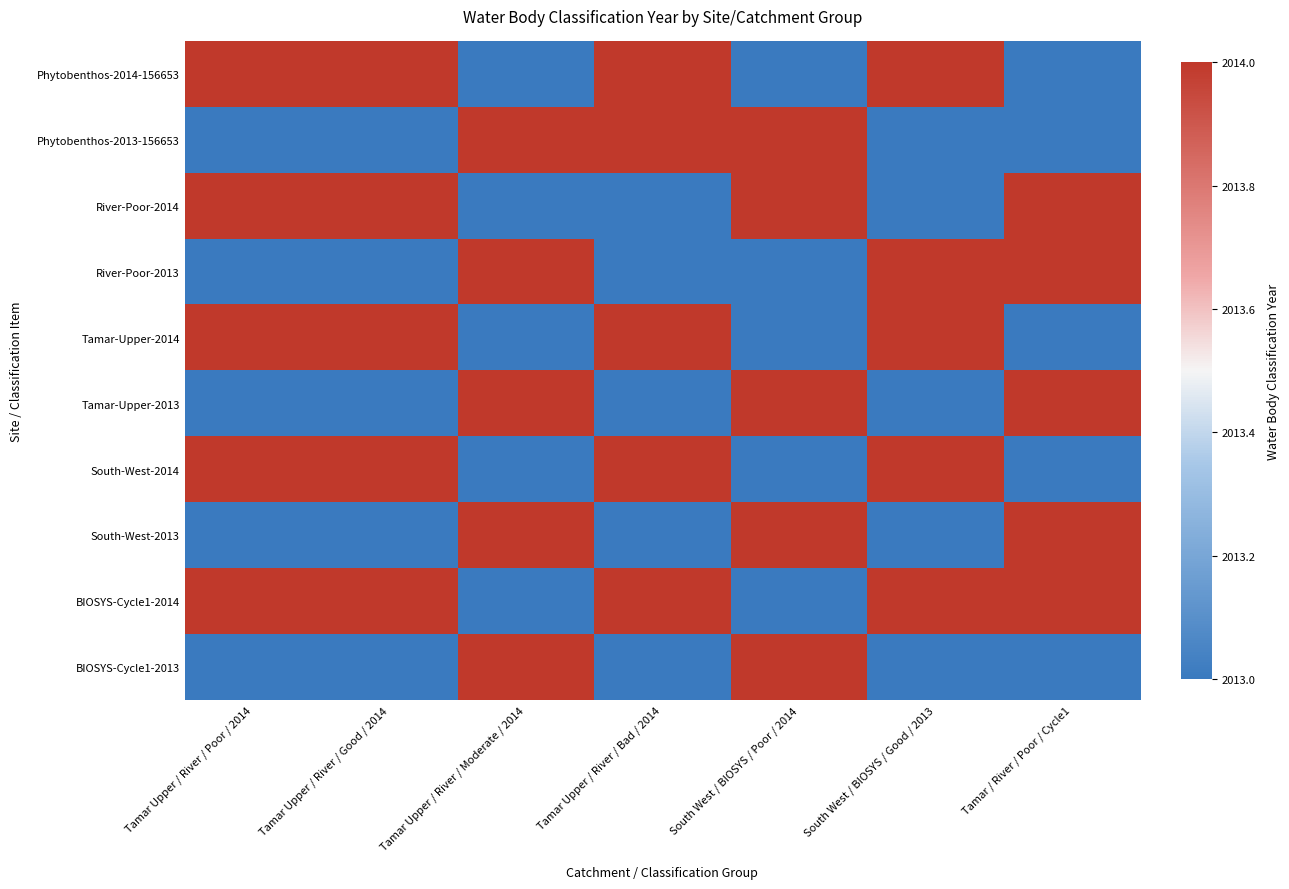

Reading left to right, extract all data points from this chart.

Phytobenthos-2014-156653: Tamar Upper / River / Poor / 2014=2014	Tamar Upper / River / Good / 2014=2014	Tamar Upper / River / Moderate / 2014=2013	Tamar Upper / River / Bad / 2014=2014	South West / BIOSYS / Poor / 2014=2013	South West / BIOSYS / Good / 2013=2014	Tamar / River / Poor / Cycle1=2013
Phytobenthos-2013-156653: Tamar Upper / River / Poor / 2014=2013	Tamar Upper / River / Good / 2014=2013	Tamar Upper / River / Moderate / 2014=2014	Tamar Upper / River / Bad / 2014=2014	South West / BIOSYS / Poor / 2014=2014	South West / BIOSYS / Good / 2013=2013	Tamar / River / Poor / Cycle1=2013
River-Poor-2014: Tamar Upper / River / Poor / 2014=2014	Tamar Upper / River / Good / 2014=2014	Tamar Upper / River / Moderate / 2014=2013	Tamar Upper / River / Bad / 2014=2013	South West / BIOSYS / Poor / 2014=2014	South West / BIOSYS / Good / 2013=2013	Tamar / River / Poor / Cycle1=2014
River-Poor-2013: Tamar Upper / River / Poor / 2014=2013	Tamar Upper / River / Good / 2014=2013	Tamar Upper / River / Moderate / 2014=2014	Tamar Upper / River / Bad / 2014=2013	South West / BIOSYS / Poor / 2014=2013	South West / BIOSYS / Good / 2013=2014	Tamar / River / Poor / Cycle1=2014
Tamar-Upper-2014: Tamar Upper / River / Poor / 2014=2014	Tamar Upper / River / Good / 2014=2014	Tamar Upper / River / Moderate / 2014=2013	Tamar Upper / River / Bad / 2014=2014	South West / BIOSYS / Poor / 2014=2013	South West / BIOSYS / Good / 2013=2014	Tamar / River / Poor / Cycle1=2013
Tamar-Upper-2013: Tamar Upper / River / Poor / 2014=2013	Tamar Upper / River / Good / 2014=2013	Tamar Upper / River / Moderate / 2014=2014	Tamar Upper / River / Bad / 2014=2013	South West / BIOSYS / Poor / 2014=2014	South West / BIOSYS / Good / 2013=2013	Tamar / River / Poor / Cycle1=2014
South-West-2014: Tamar Upper / River / Poor / 2014=2014	Tamar Upper / River / Good / 2014=2014	Tamar Upper / River / Moderate / 2014=2013	Tamar Upper / River / Bad / 2014=2014	South West / BIOSYS / Poor / 2014=2013	South West / BIOSYS / Good / 2013=2014	Tamar / River / Poor / Cycle1=2013
South-West-2013: Tamar Upper / River / Poor / 2014=2013	Tamar Upper / River / Good / 2014=2013	Tamar Upper / River / Moderate / 2014=2014	Tamar Upper / River / Bad / 2014=2013	South West / BIOSYS / Poor / 2014=2014	South West / BIOSYS / Good / 2013=2013	Tamar / River / Poor / Cycle1=2014
BIOSYS-Cycle1-2014: Tamar Upper / River / Poor / 2014=2014	Tamar Upper / River / Good / 2014=2014	Tamar Upper / River / Moderate / 2014=2013	Tamar Upper / River / Bad / 2014=2014	South West / BIOSYS / Poor / 2014=2013	South West / BIOSYS / Good / 2013=2014	Tamar / River / Poor / Cycle1=2014
BIOSYS-Cycle1-2013: Tamar Upper / River / Poor / 2014=2013	Tamar Upper / River / Good / 2014=2013	Tamar Upper / River / Moderate / 2014=2014	Tamar Upper / River / Bad / 2014=2013	South West / BIOSYS / Poor / 2014=2014	South West / BIOSYS / Good / 2013=2013	Tamar / River / Poor / Cycle1=2013